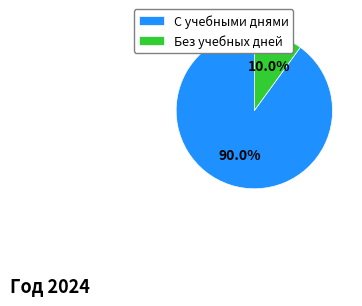

What percentage do С учебными днями and Без учебных дней together represent?

100.0%